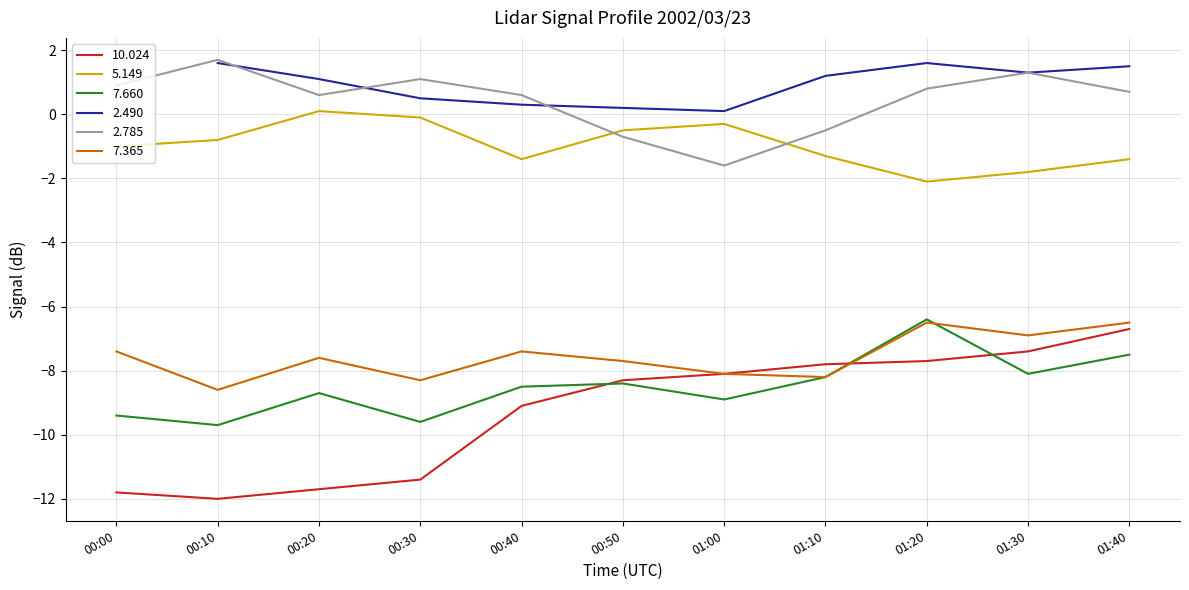

Is it true that 10.024 equals -16.9 at 00:20?

False